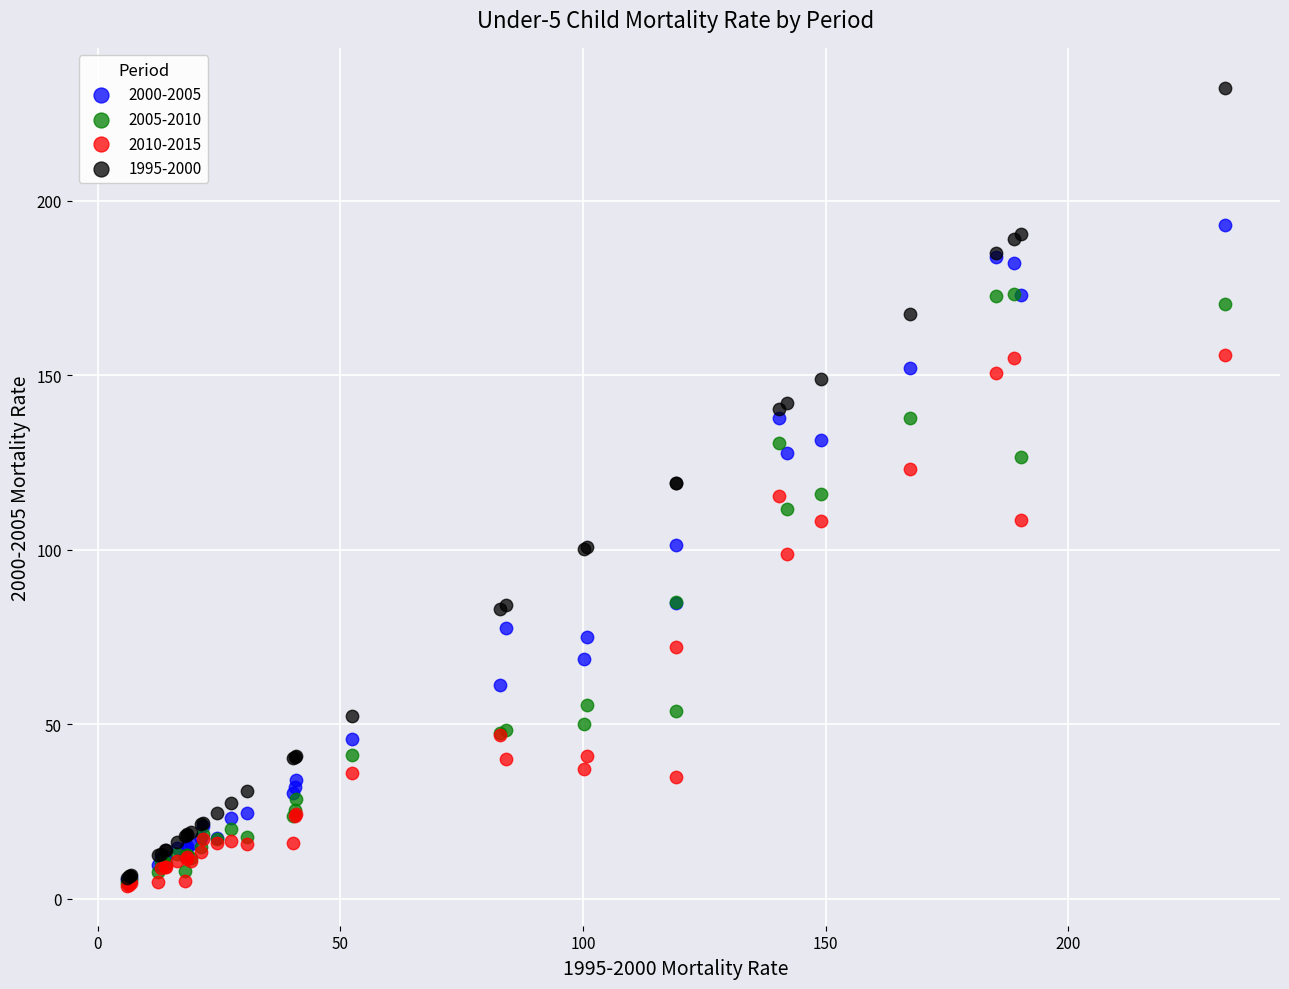

What are all the series names shown in the legend?

2000-2005, 2005-2010, 2010-2015, 1995-2000